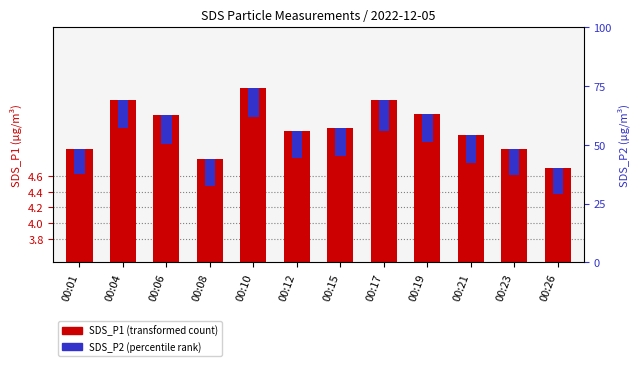

Which series has the largest total across all categories?

SDS_P1 (transformed count)